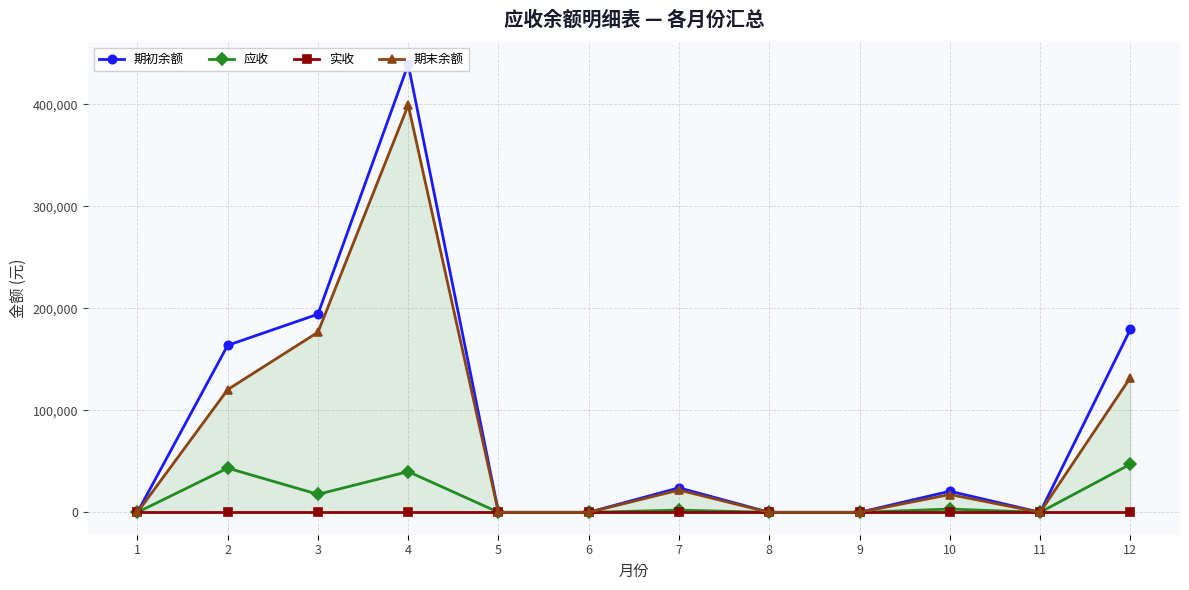

What are all the series names shown in the legend?

期初余额, 应收, 实收, 期末余额